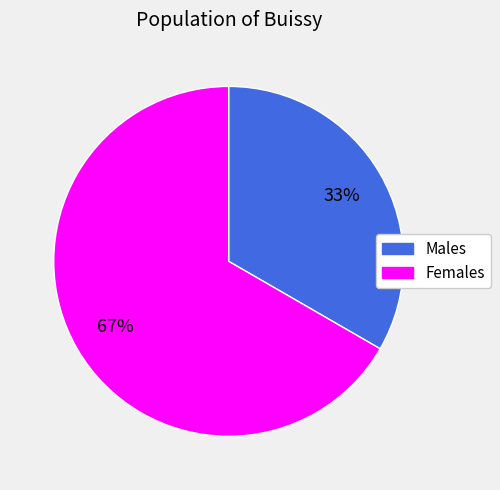

Is there a majority slice in this chart?

Yes